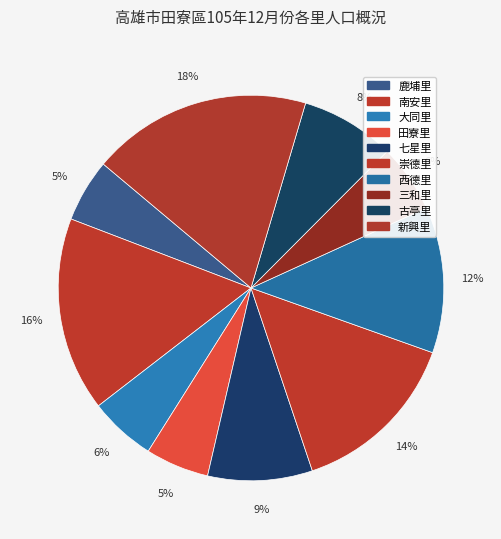

To the nearest percent, what is the combined percentage of 崇德里 and 南安里?

31%